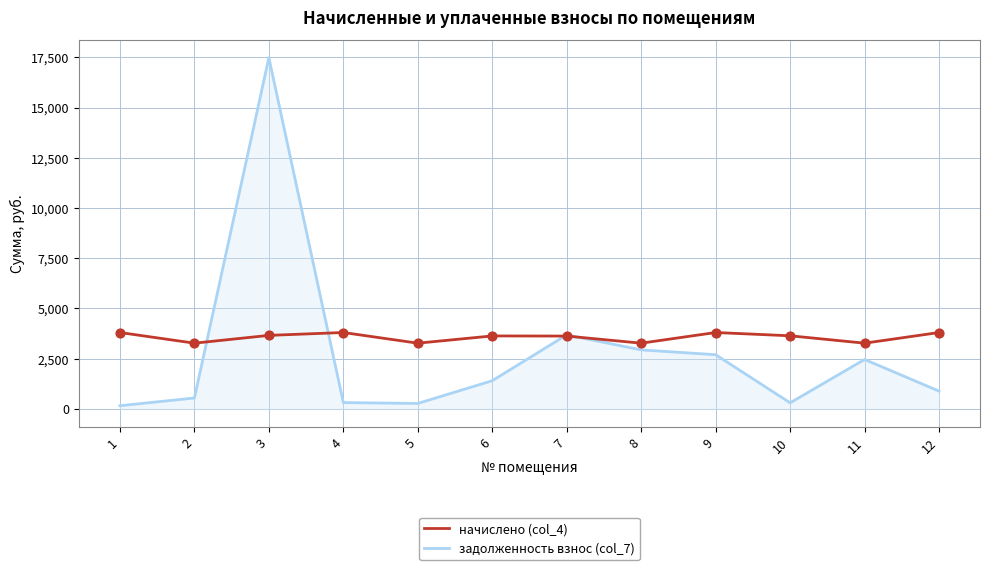

Which series has the largest total across all categories?

начислено (col_4)